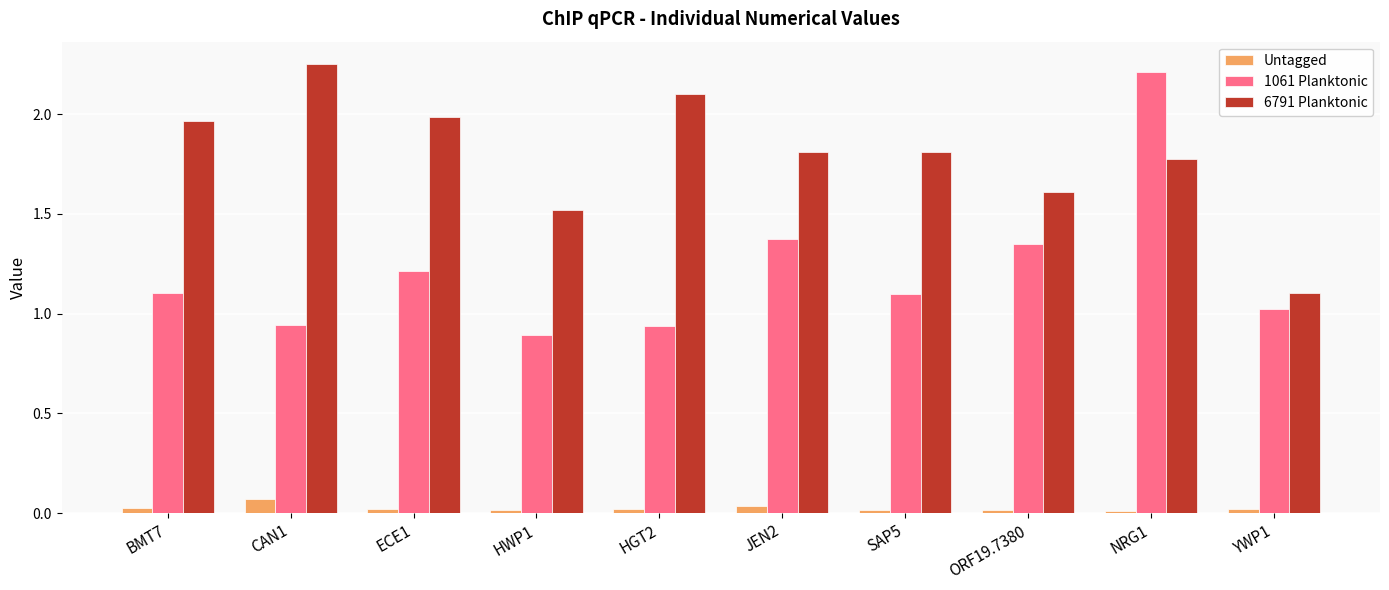

How many bars are there in each group?

3